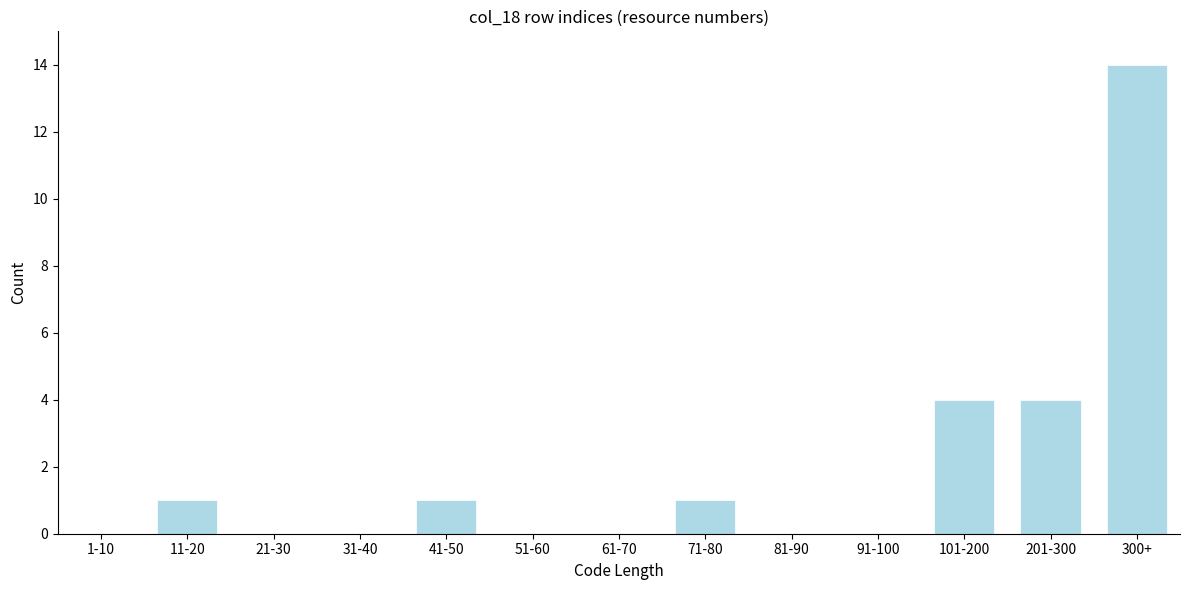

Reading left to right, list all the values displayed in this chart.

1-10=0	11-20=1	21-30=0	31-40=0	41-50=1	51-60=0	61-70=0	71-80=1	81-90=0	91-100=0	101-200=4	201-300=4	300+=14